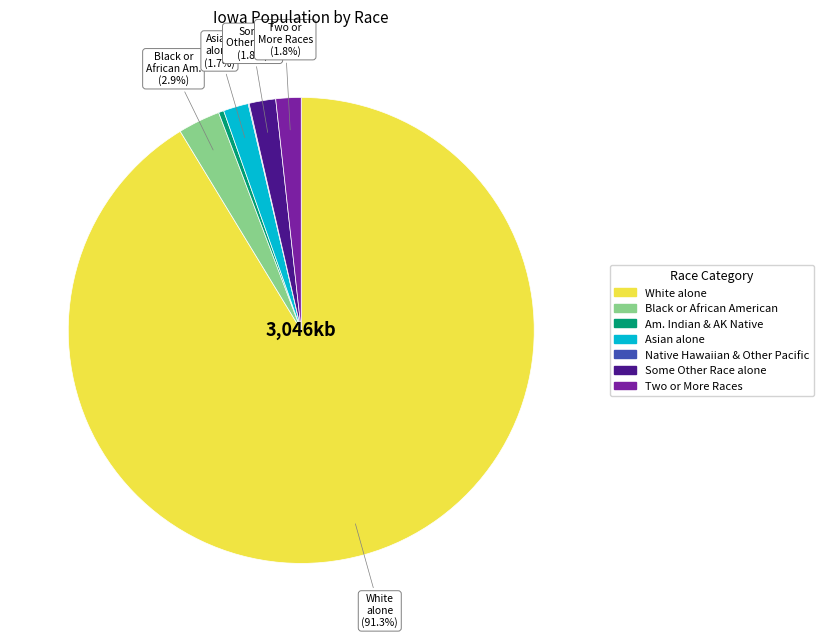

Is there a majority slice in this chart?

Yes